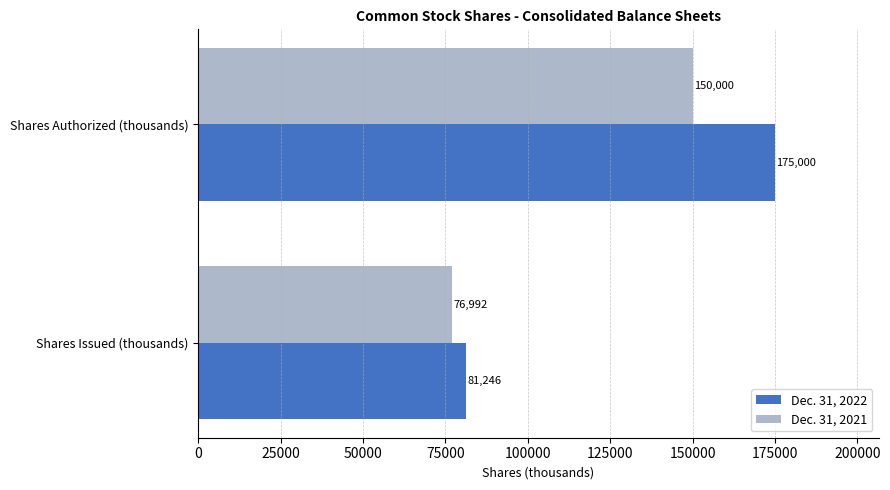

Which series has the largest total across all categories?

Dec. 31, 2022